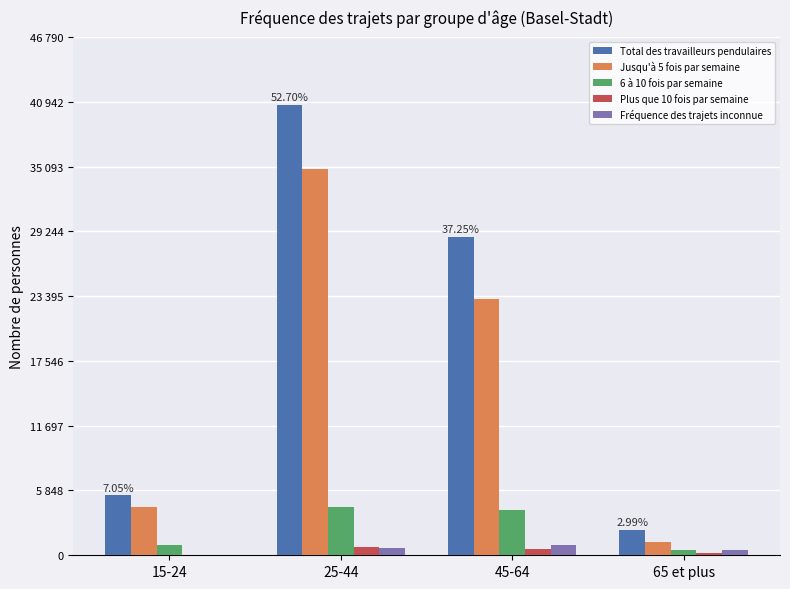

What are all the series names shown in the legend?

Total des travailleurs pendulaires, Jusqu'à 5 fois par semaine, 6 à 10 fois par semaine, Plus que 10 fois par semaine, Fréquence des trajets inconnue